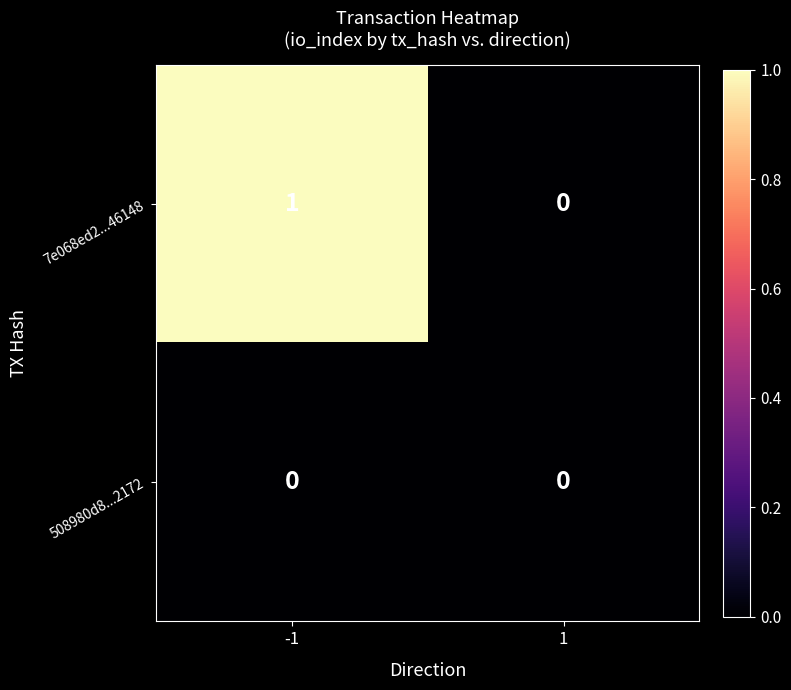

Which series has the widest spread of values?

7e068ed2...46148